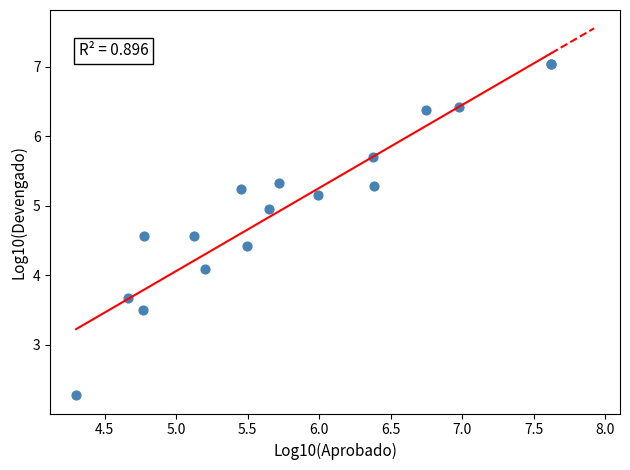

What Y value in the scatter plot is closest to 4?

4.1